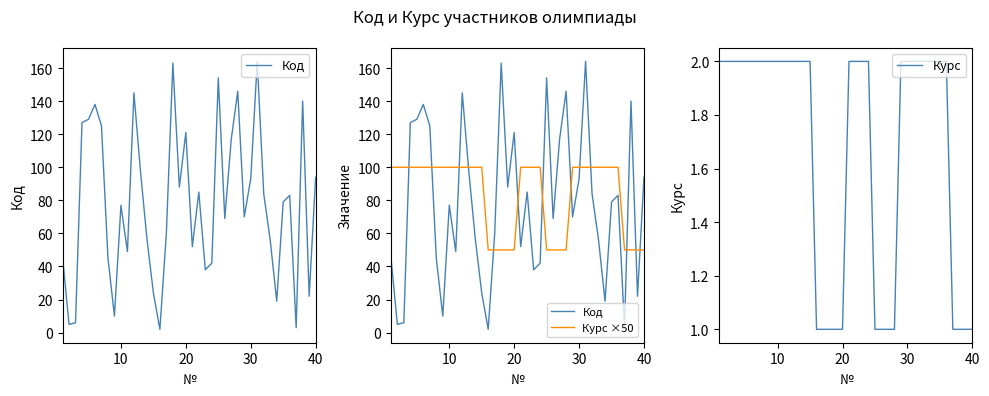

The value of Курс at 10 is 2. True or false?

True